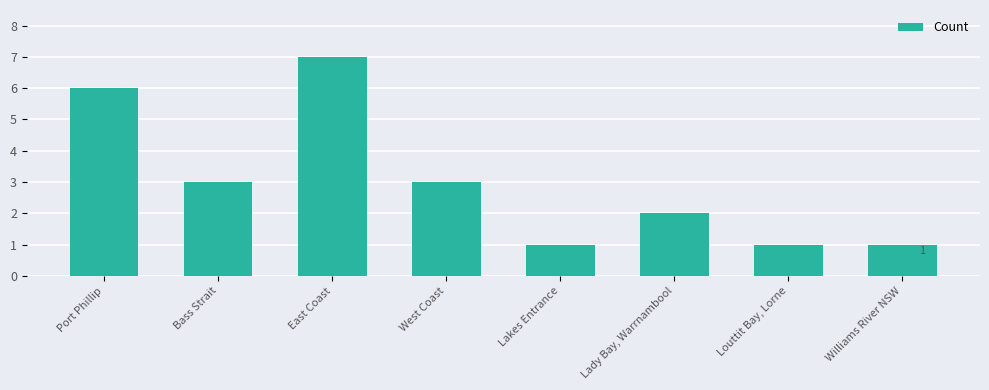

What is the average value?

3